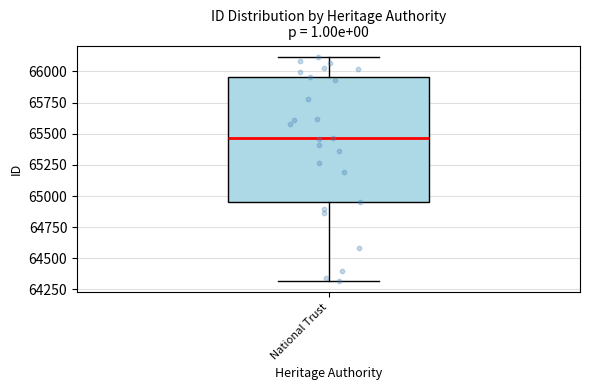

Transcribe this box plot: give where the median line is, the range the box spans, and where the two whiskers end, as read against the y-axis. The values are not printed on the chart, so give them approximately, as read against the axis.

median 65450, box 64950 to 65950, whiskers 64300 to 66100